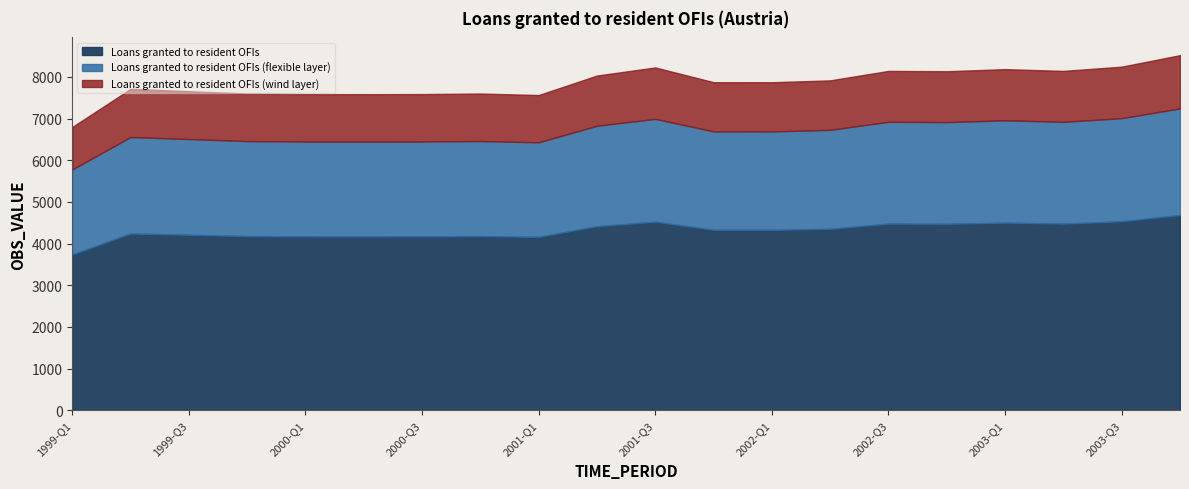

What is the greatest value displayed?

8521